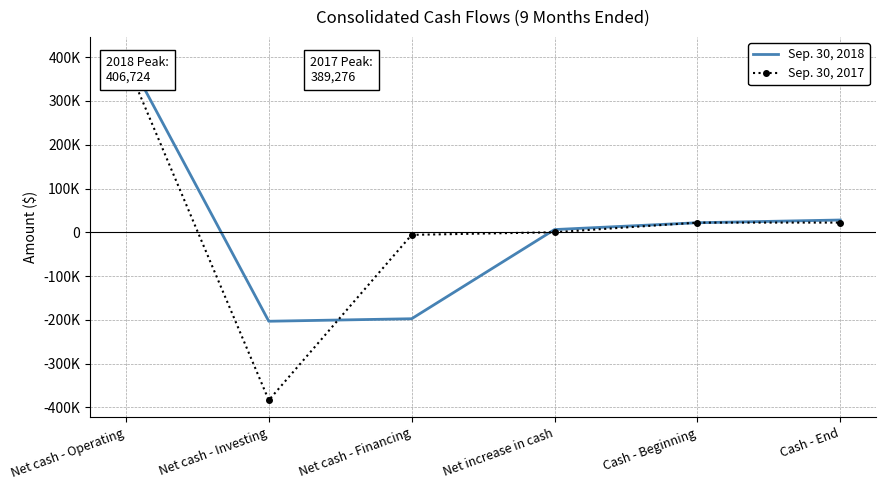

Is it true that Sep. 30, 2018 equals 6250 at Net increase in cash?

True